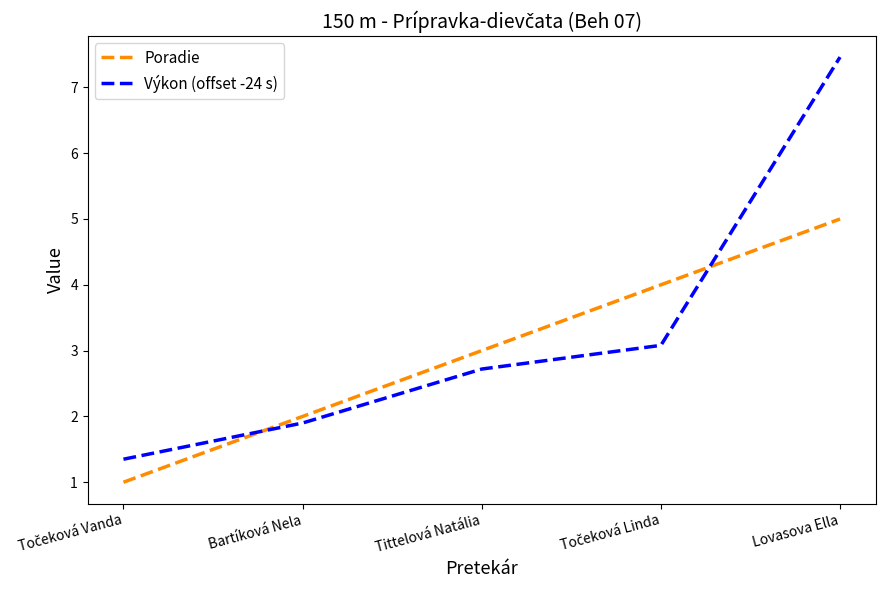

How many intersections are there between Výkon (offset -24 s) and Poradie?

2